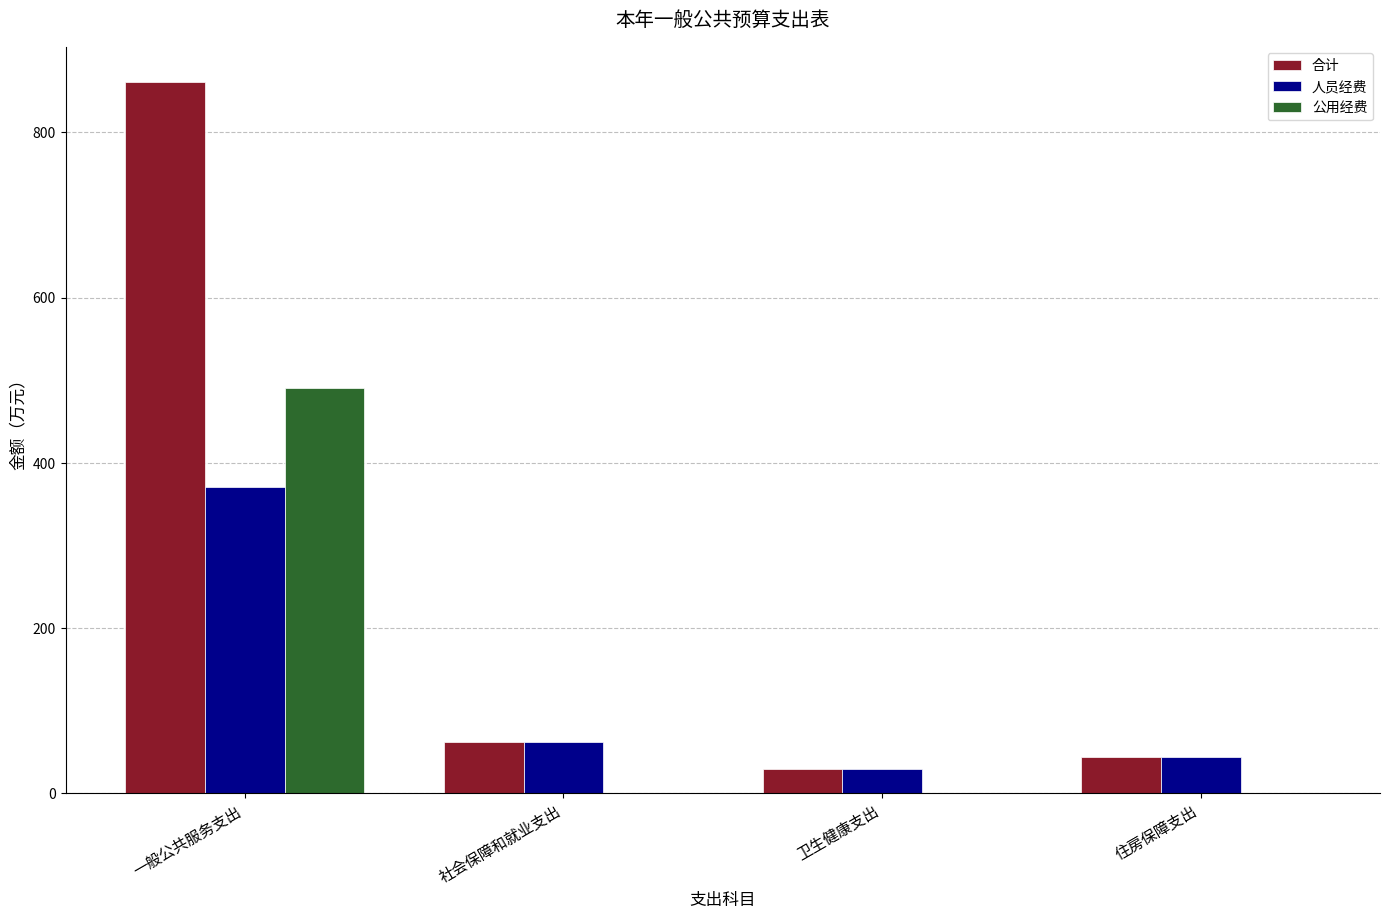

Count the number of data series in this chart.

3